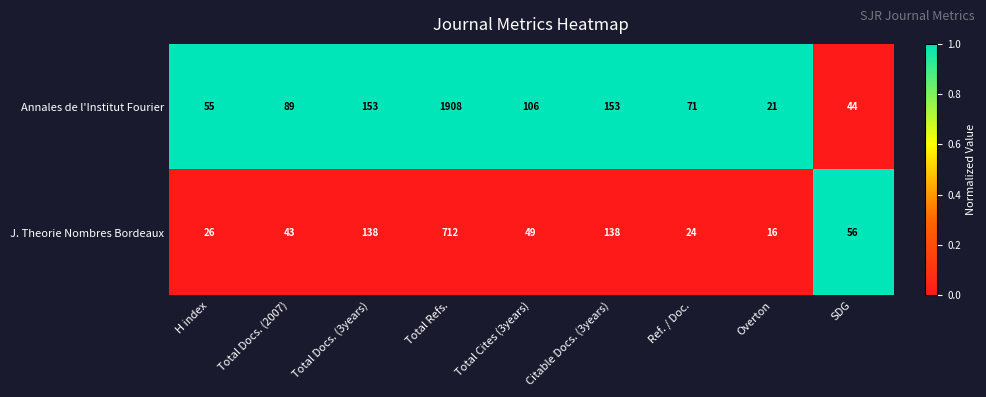

The value of Annales de l'Institut Fourier at Total Refs. is 2625. True or false?

False